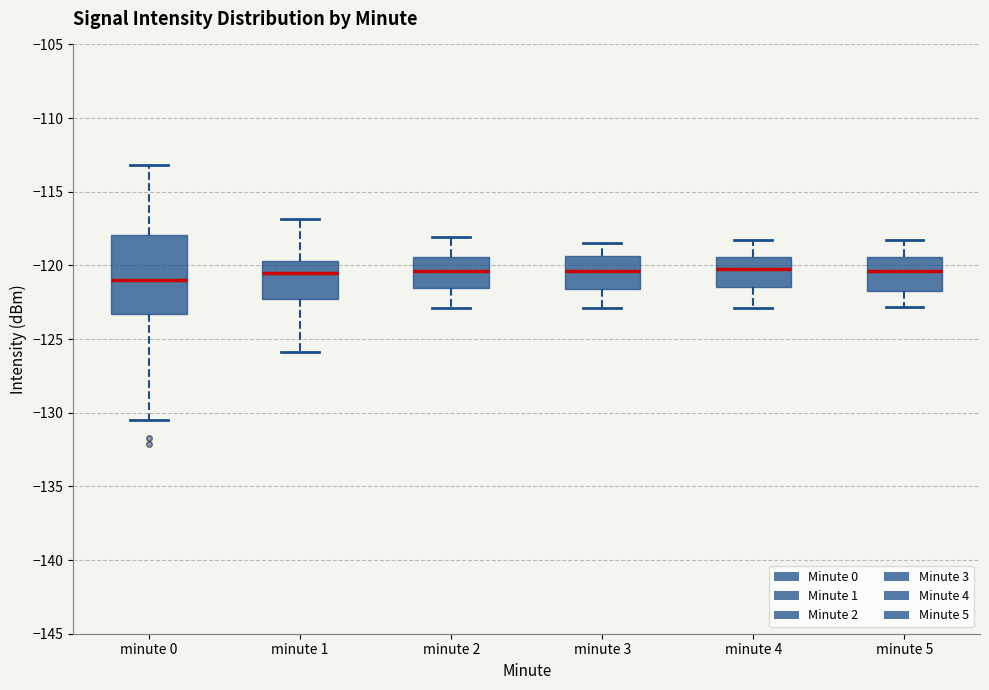

Which box is the tallest, from its lower edge to its upper edge?

minute 0